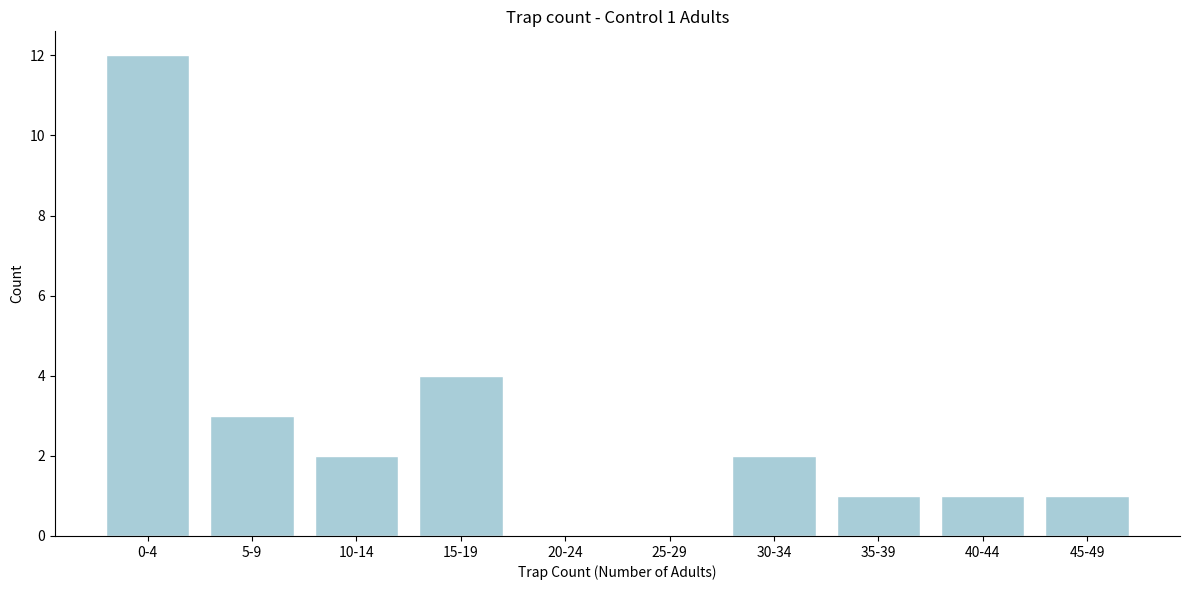

Reading left to right, extract all data points from this chart.

0-4=12	5-9=3	10-14=2	15-19=4	20-24=0	25-29=0	30-34=2	35-39=1	40-44=1	45-49=1